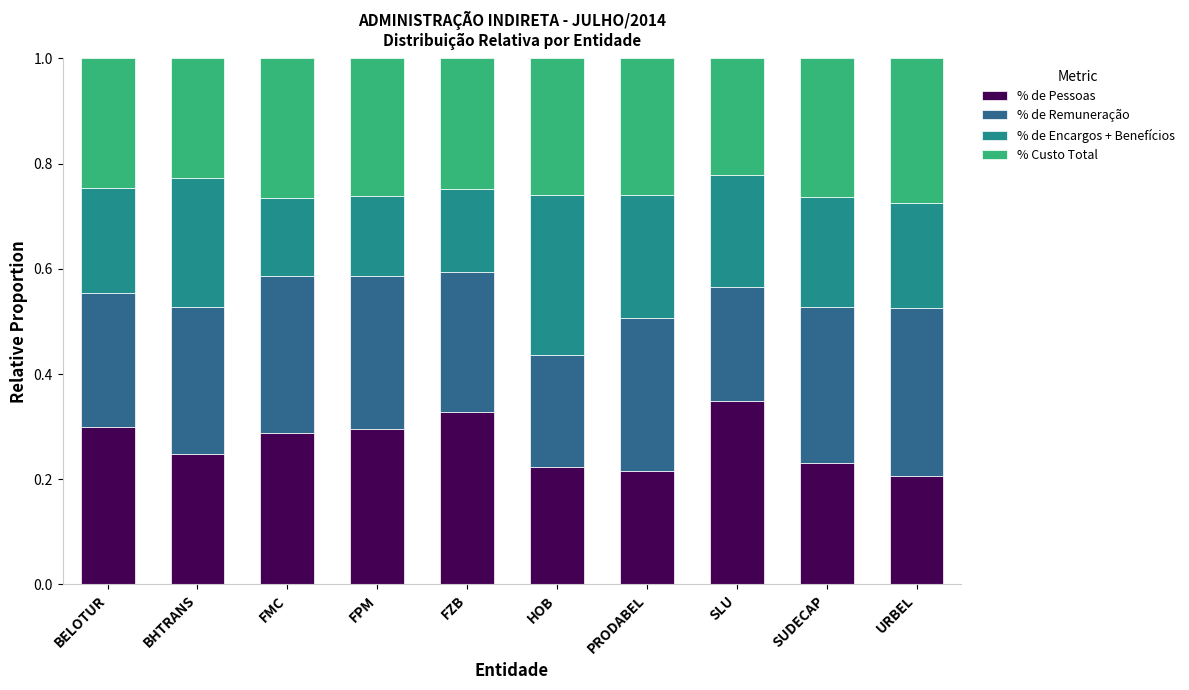

Are the bars horizontal?

No